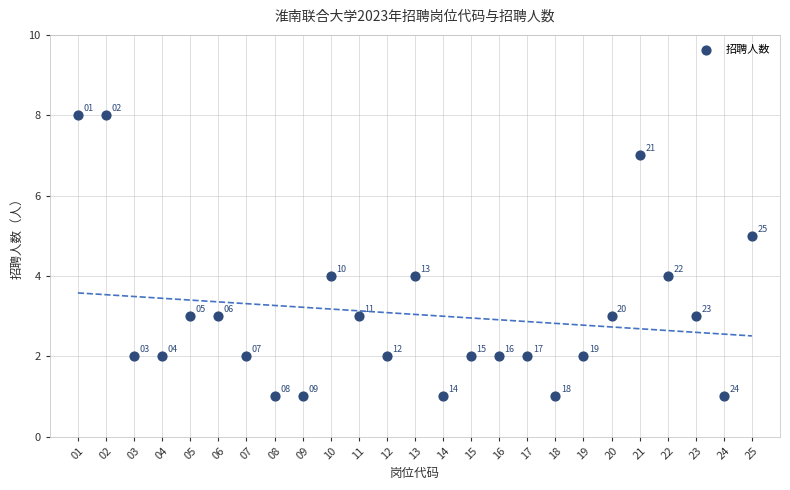

What is the range of X values (max minus min)?

24